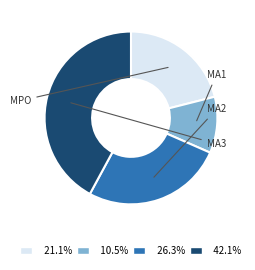

What is the ratio of the value at 42.1% to the value at 26.3%?

1.6